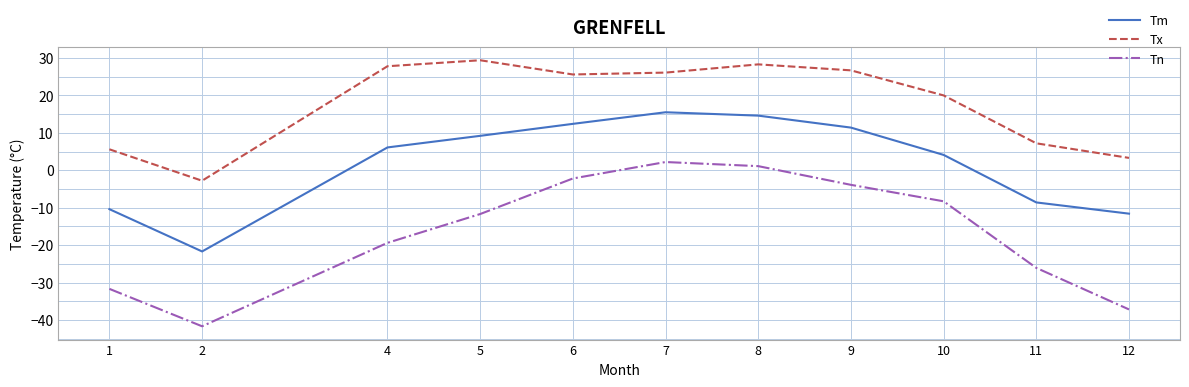

Which series has the largest total across all categories?

Tx